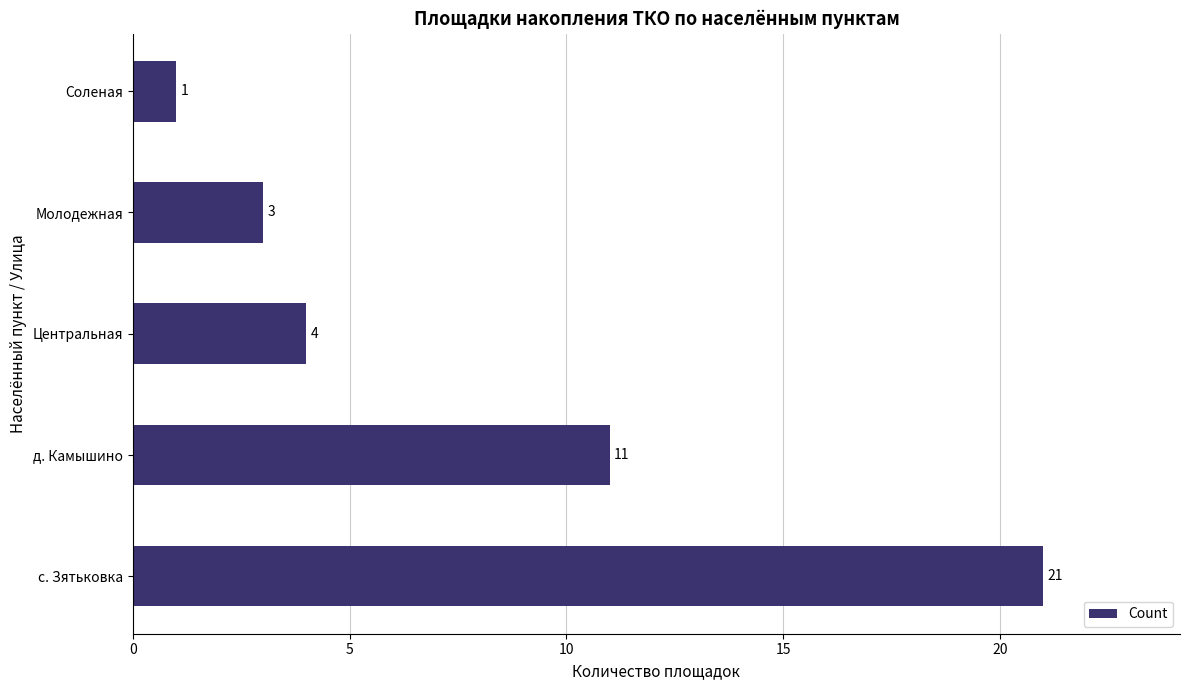

What is the difference between the maximum and minimum values?

20